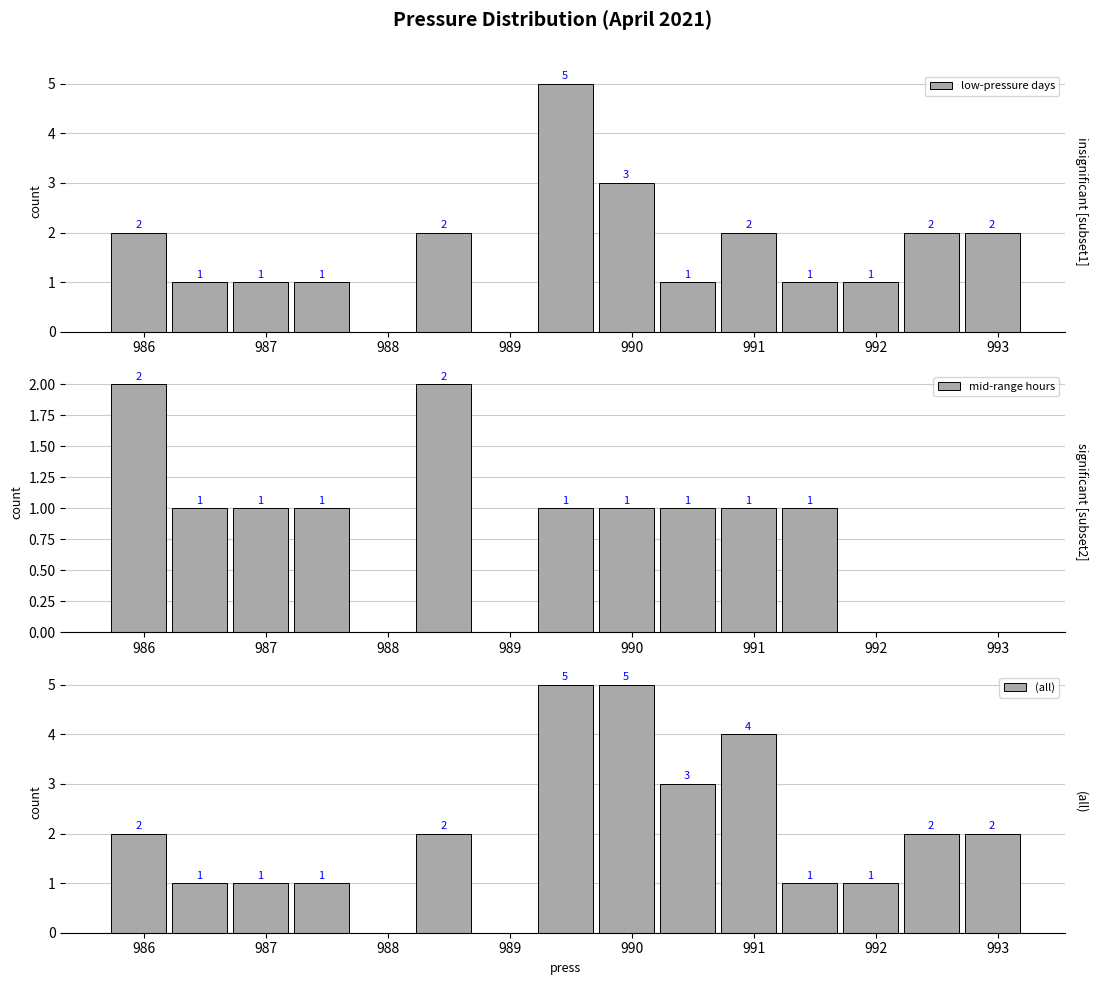

Is it true that (all) equals 1 at 986?

False